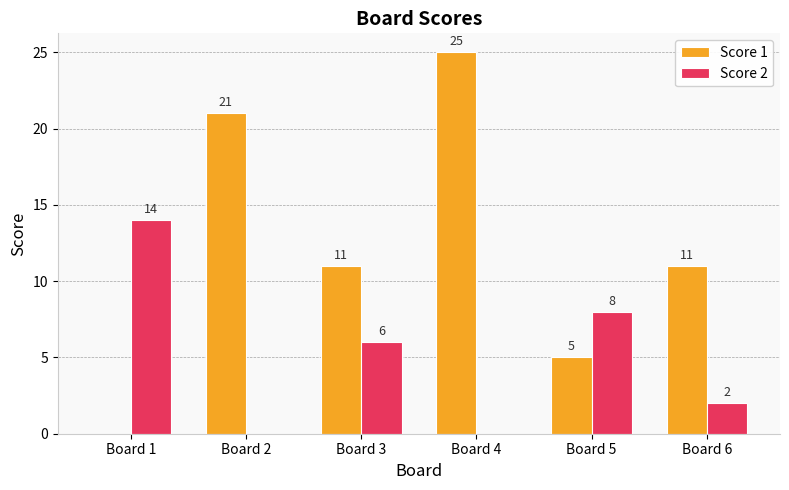

How many groups of bars are there?

6